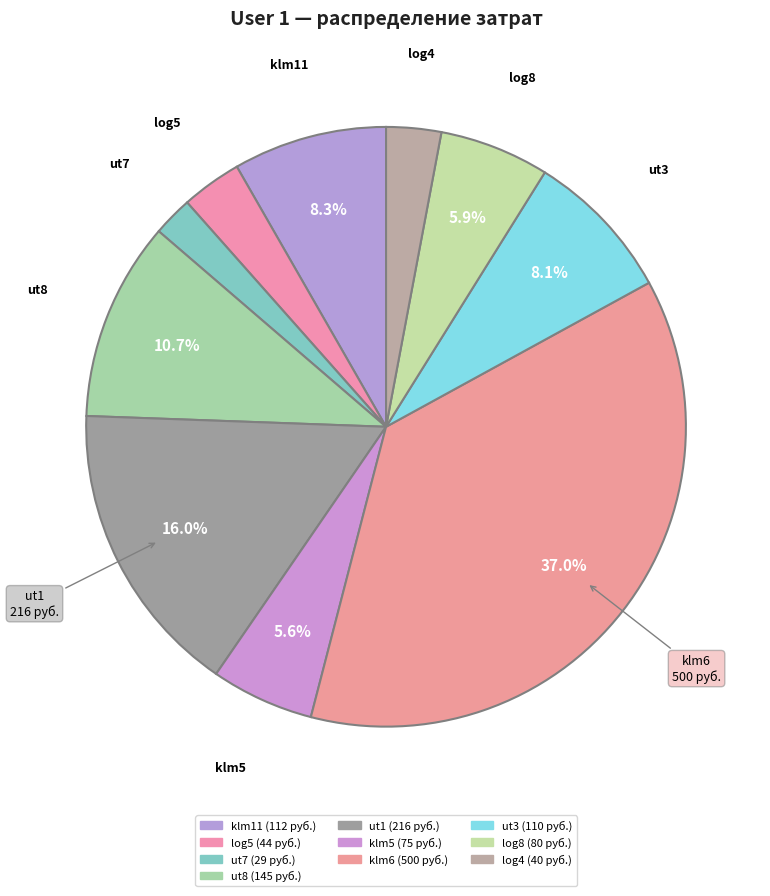

Which category has the biggest portion of the pie?

klm6